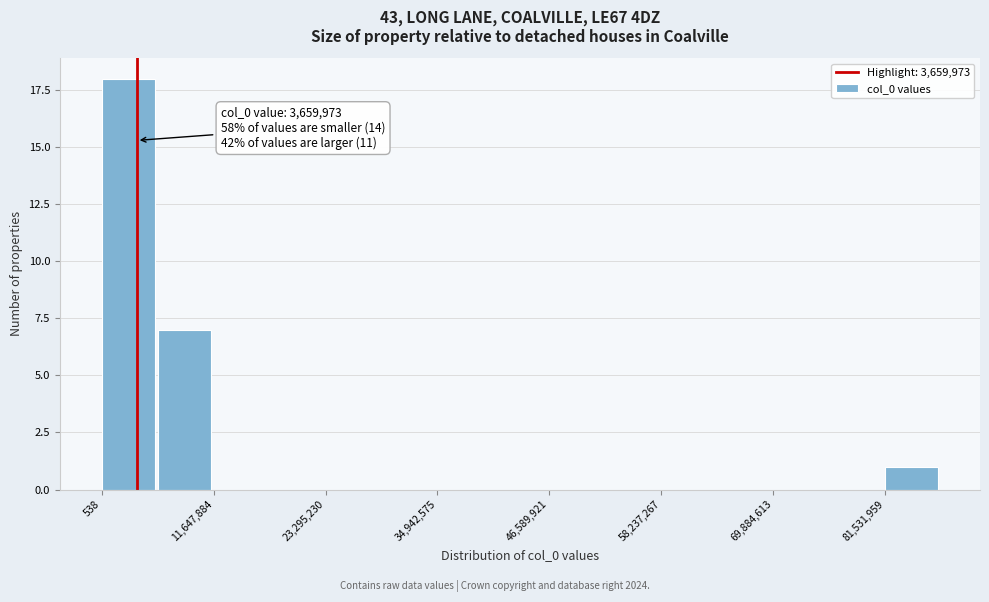

Around what value on the x-axis is the tallest bar? Give the approximate position of its centre, as read against the axis.

2000000